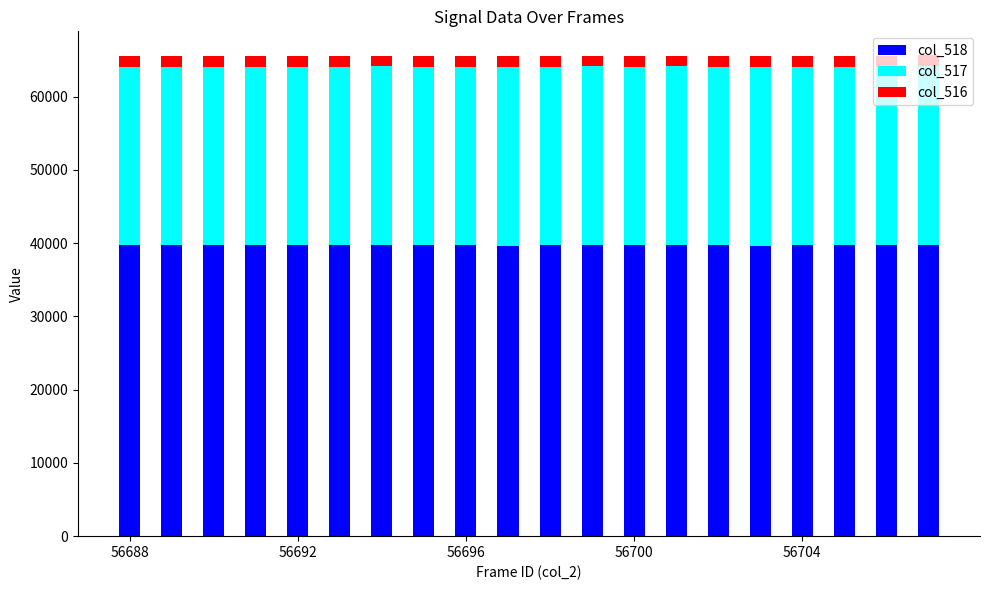

What is the highest value of the col_518 series?

39797